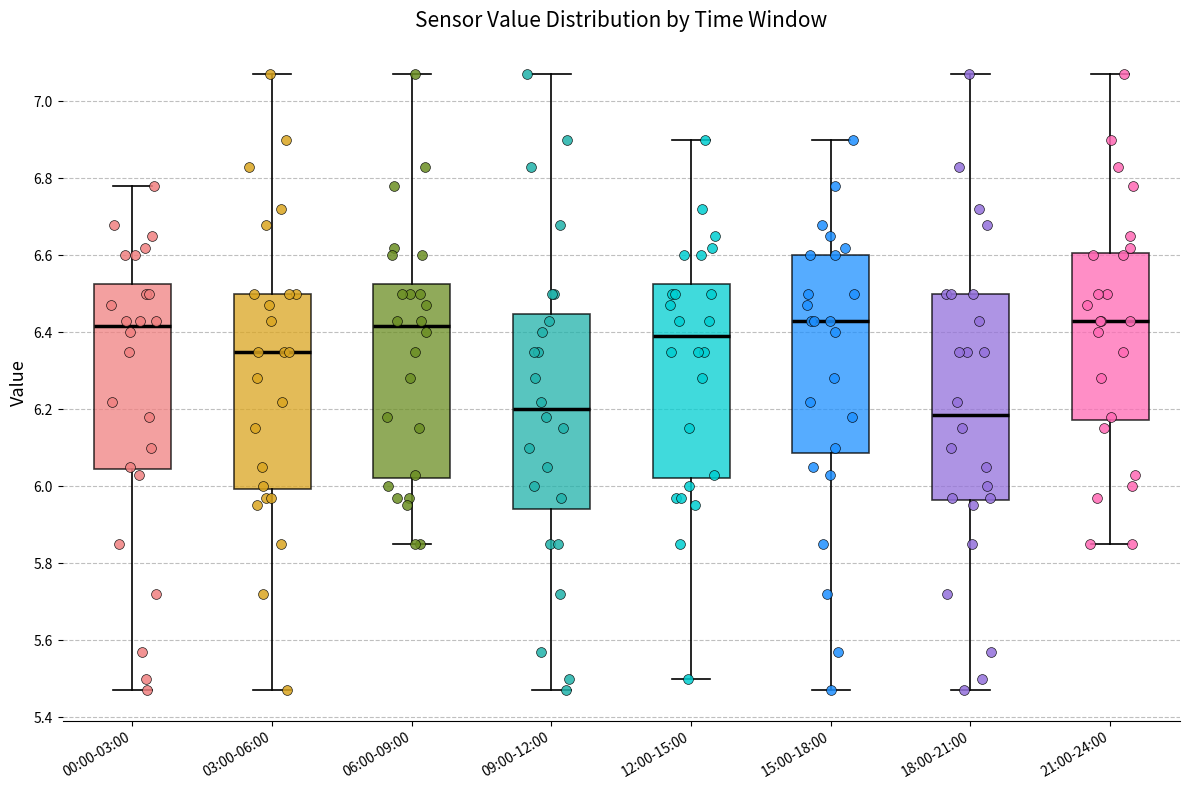

Reading left to right, read every box against the y-axis: the position of its median line, the range the box covers, and the ends of its whiskers. The values are not printed on the chart, so give them approximately, as read against the axis.

00:00-03:00: median 6.42, box 6.04 to 6.52, whiskers 5.48 to 6.78
03:00-06:00: median 6.36, box 6.00 to 6.50, whiskers 5.48 to 7.08
06:00-09:00: median 6.42, box 6.02 to 6.52, whiskers 5.86 to 7.08
09:00-12:00: median 6.20, box 5.94 to 6.44, whiskers 5.48 to 7.08
12:00-15:00: median 6.40, box 6.02 to 6.52, whiskers 5.50 to 6.90
15:00-18:00: median 6.44, box 6.08 to 6.60, whiskers 5.48 to 6.90
18:00-21:00: median 6.18, box 5.96 to 6.50, whiskers 5.48 to 7.08
21:00-24:00: median 6.44, box 6.18 to 6.60, whiskers 5.86 to 7.08